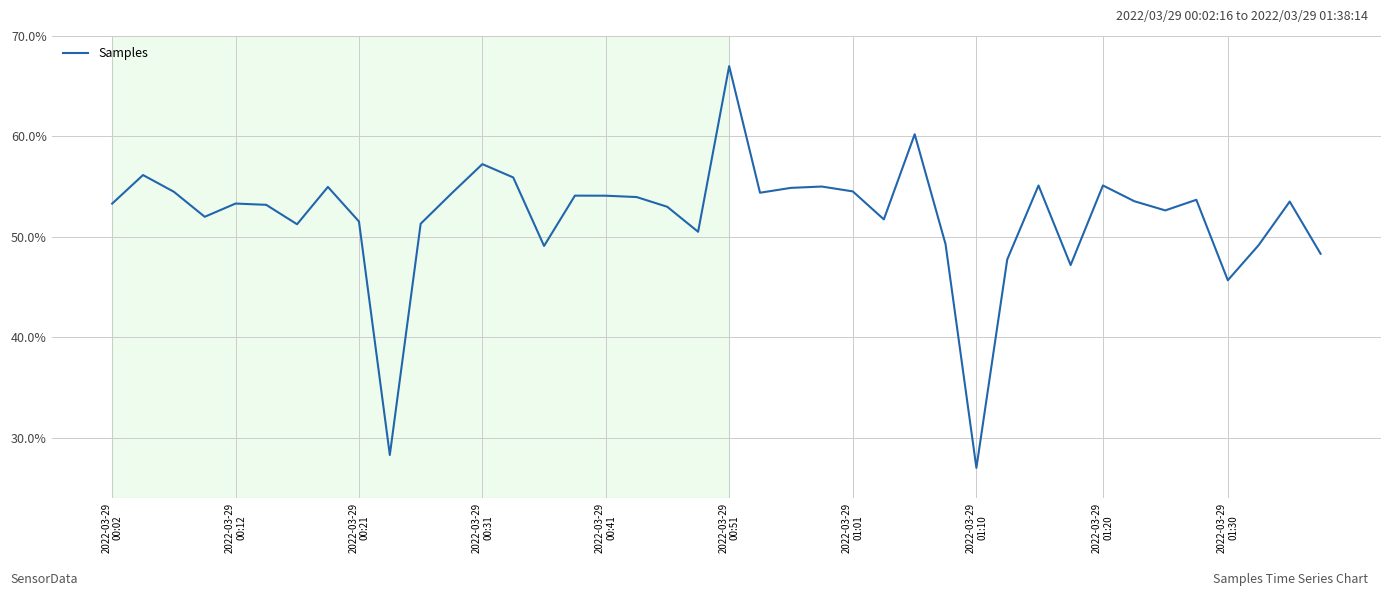

What is the minimum value shown in the chart?

27.0